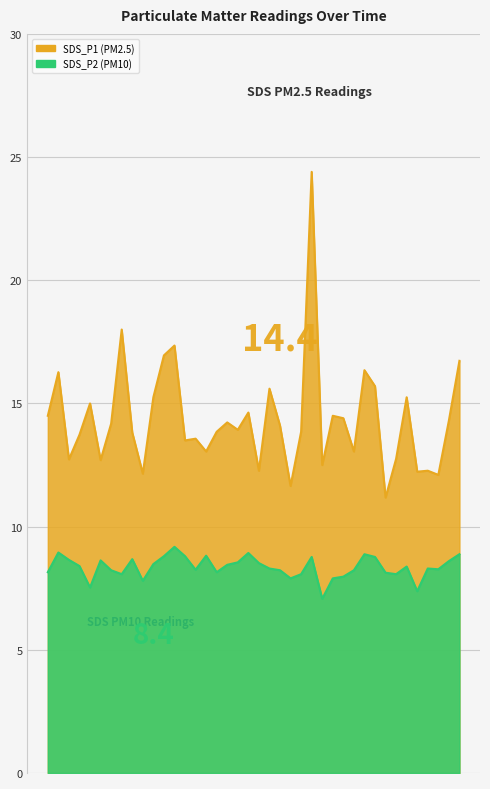

Is the value of SDS_P2 at 00:00 greater than the value of SDS_P1 at 01:37?

No